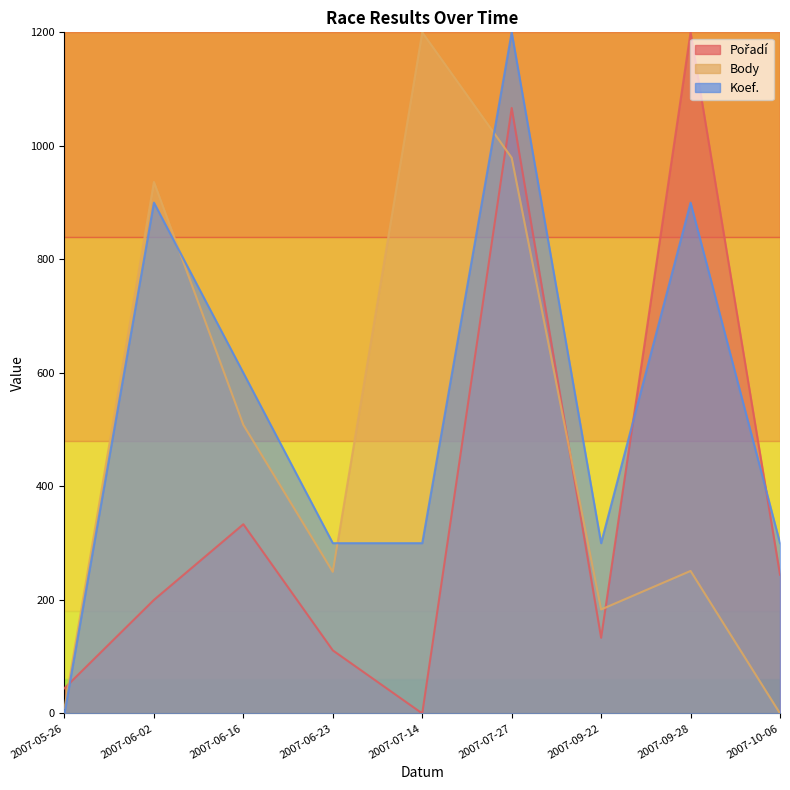

How many data points in Koef. are less than 300?

1